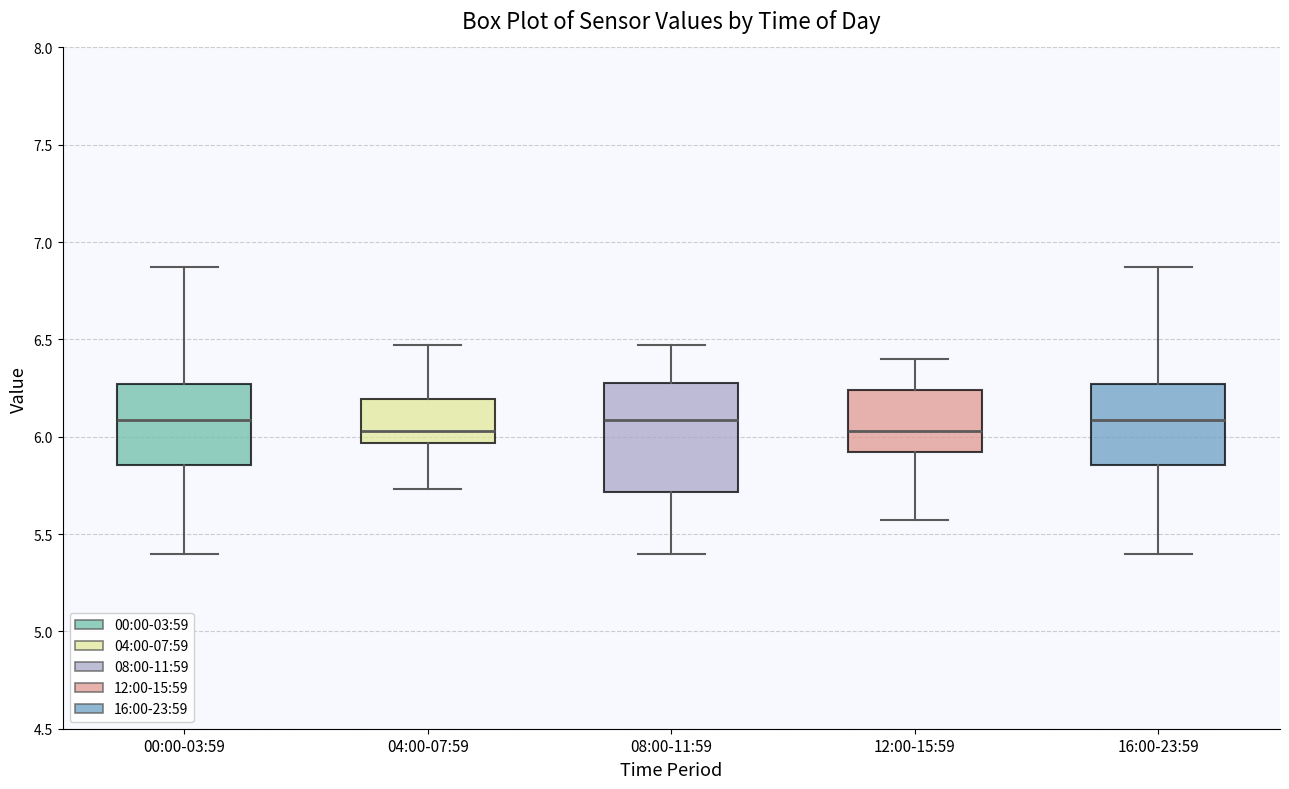

Reading left to right, transcribe this box plot: for each box, give where its median line is, the range the box spans, and where its two whiskers end, as read against the y-axis. The values are not printed on the chart, so give them approximately, as read against the axis.

00:00-03:59: median 6.10, box 5.85 to 6.25, whiskers 5.40 to 6.85
04:00-07:59: median 6.05, box 5.95 to 6.20, whiskers 5.75 to 6.45
08:00-11:59: median 6.10, box 5.70 to 6.30, whiskers 5.40 to 6.45
12:00-15:59: median 6.05, box 5.90 to 6.25, whiskers 5.55 to 6.40
16:00-23:59: median 6.10, box 5.85 to 6.25, whiskers 5.40 to 6.85